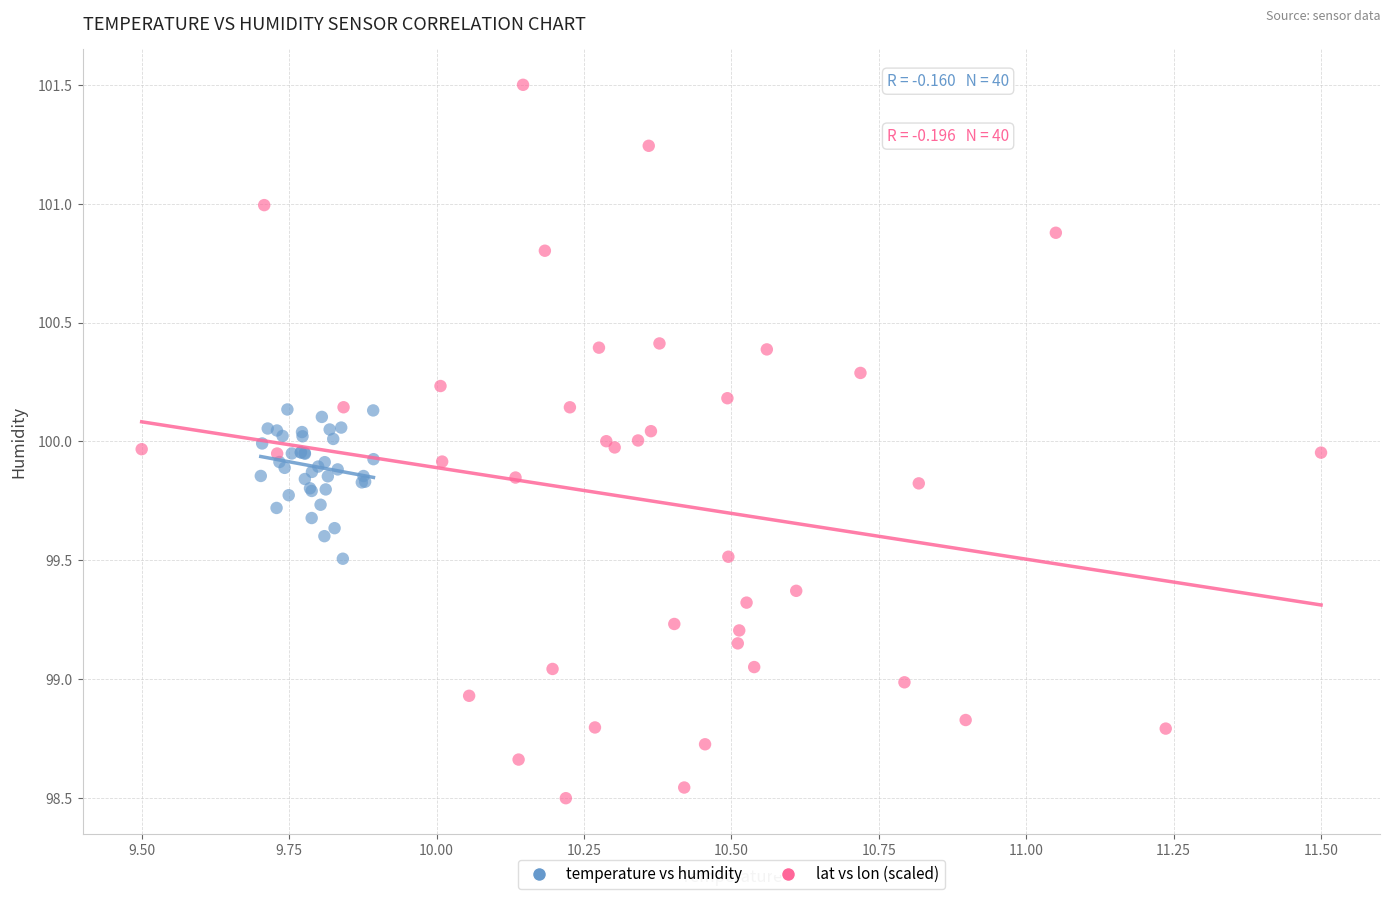

Which series reaches the minimum Y coordinate?

lat vs lon (scaled)